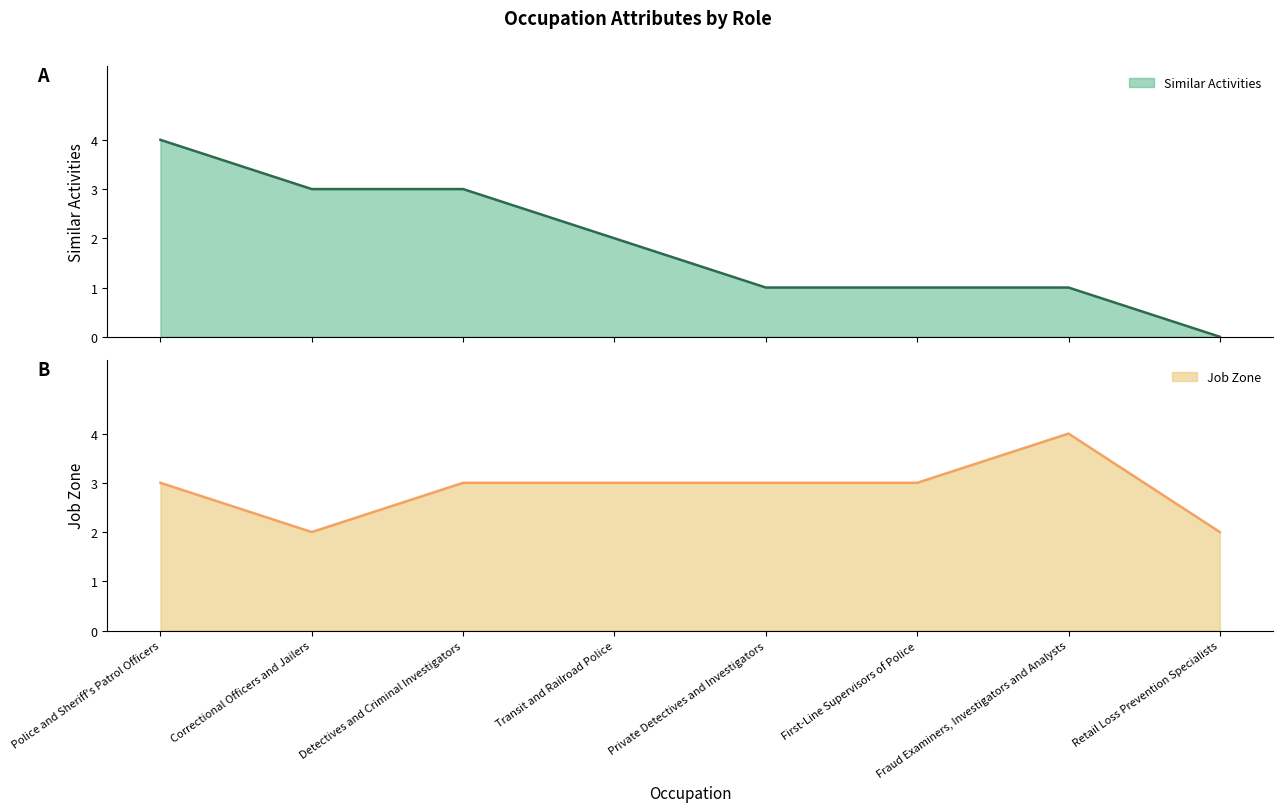

What are all the series names shown in the legend?

Similar Activities, Job Zone